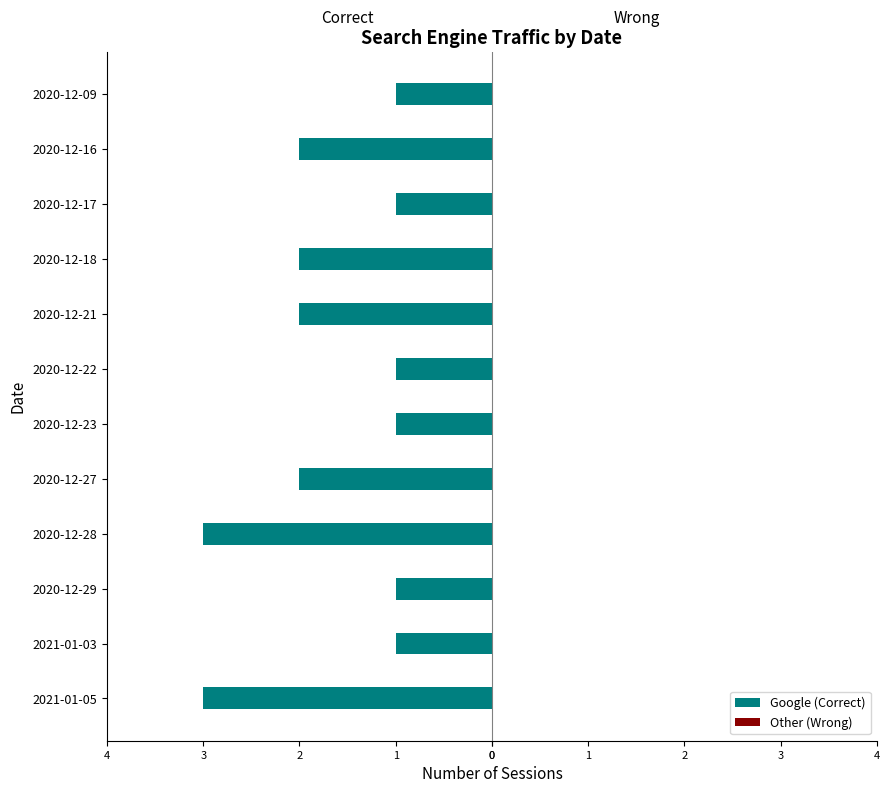

Does the chart contain any negative values?

Yes